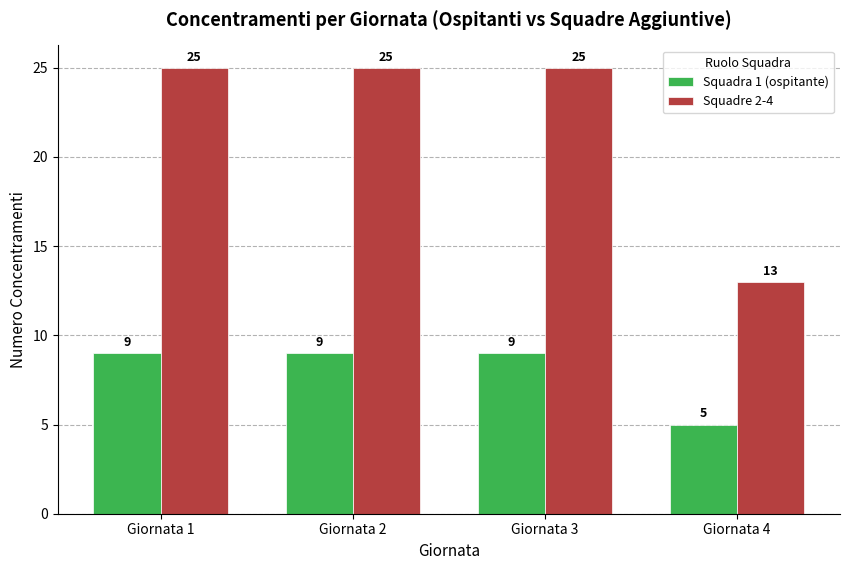

How many categories are shown in the chart?

4